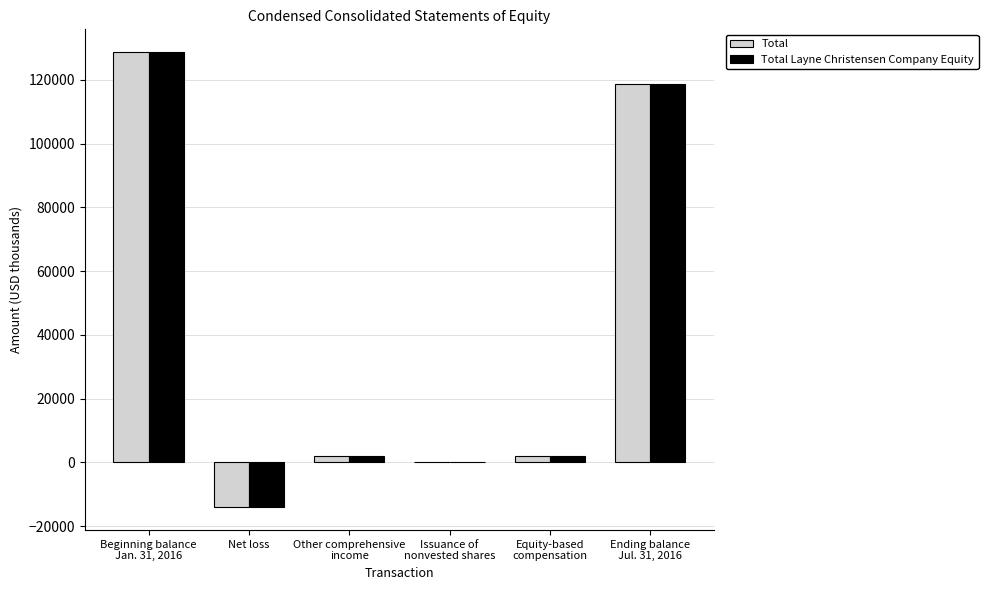

What is the highest value of the Total Layne Christensen Company Equity series?

128658